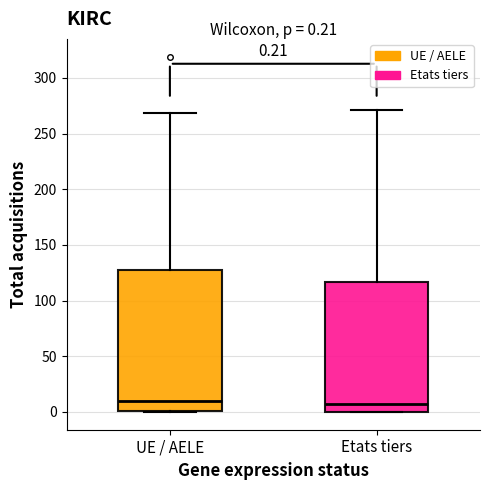

Comparing the boxes themselves (not the whiskers), which one is the tallest?

UE / AELE